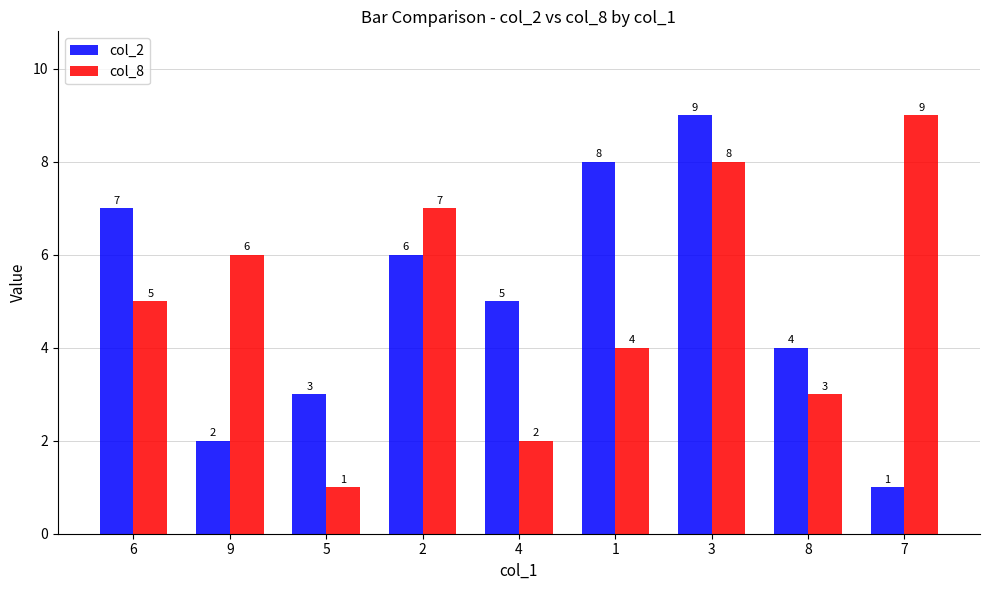

What is the difference between the maximum and minimum values in the col_2 series?

8